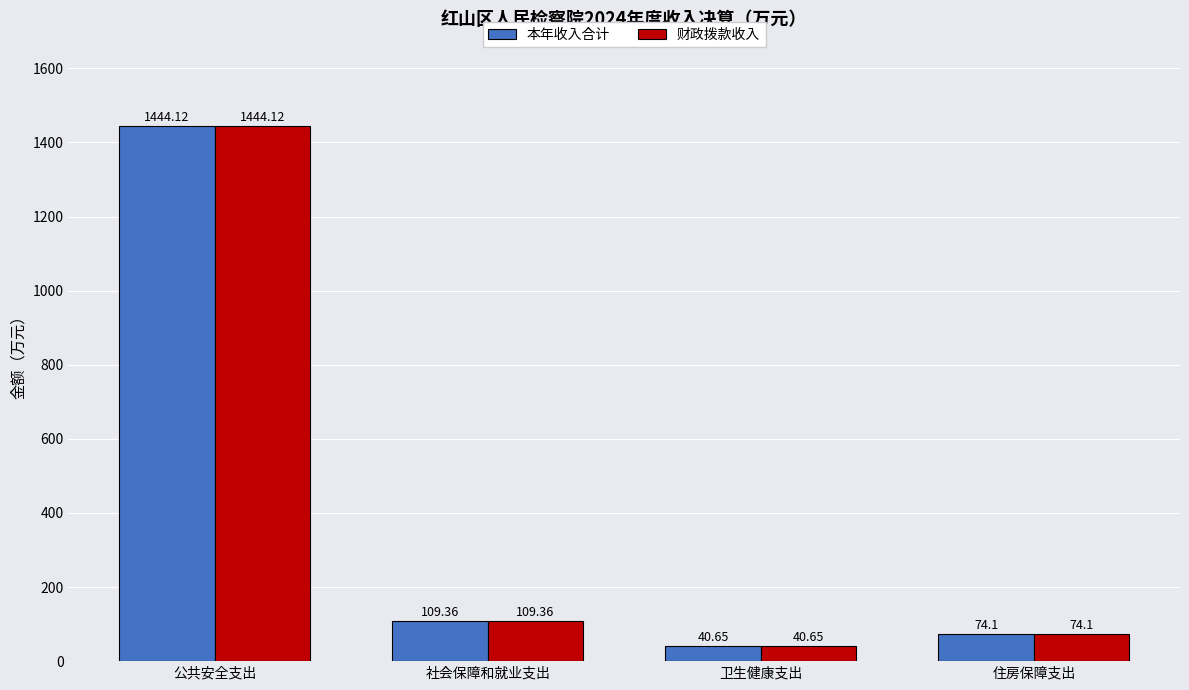

True or false: 本年收入合计 has a value of 849.6 at 公共安全支出.

False